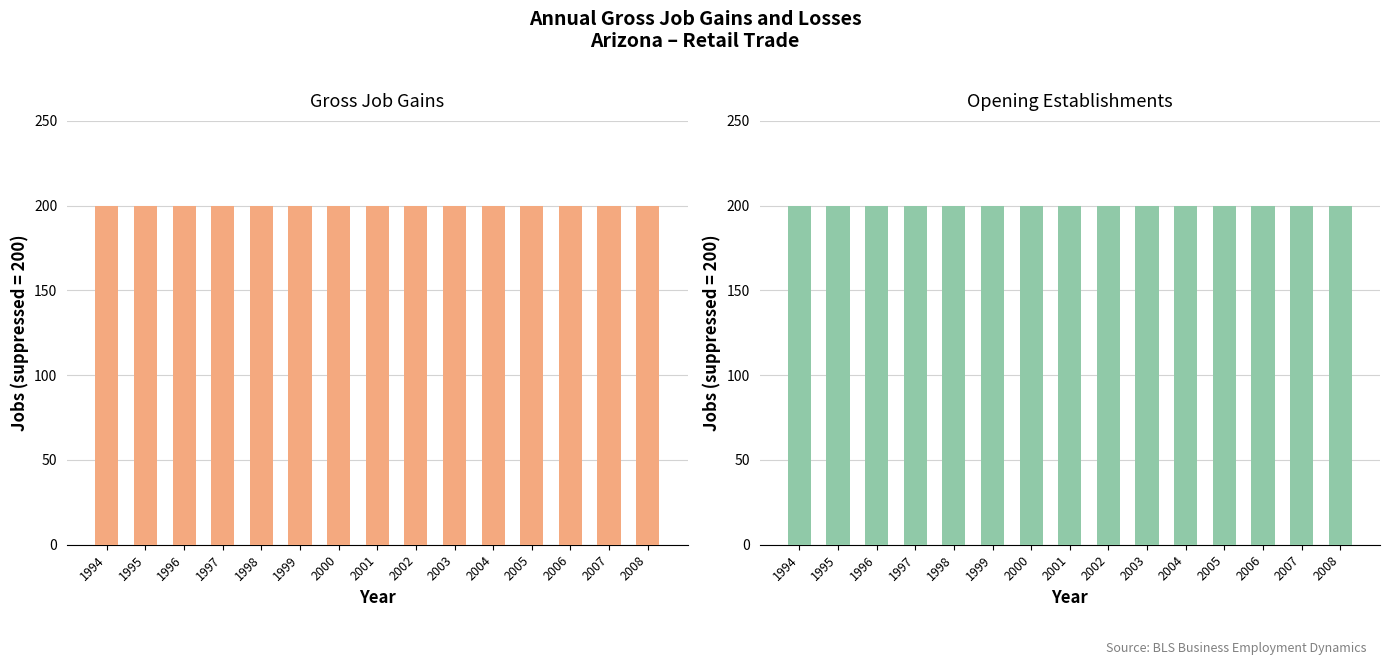

Which label corresponds to the largest value in the chart?

1994